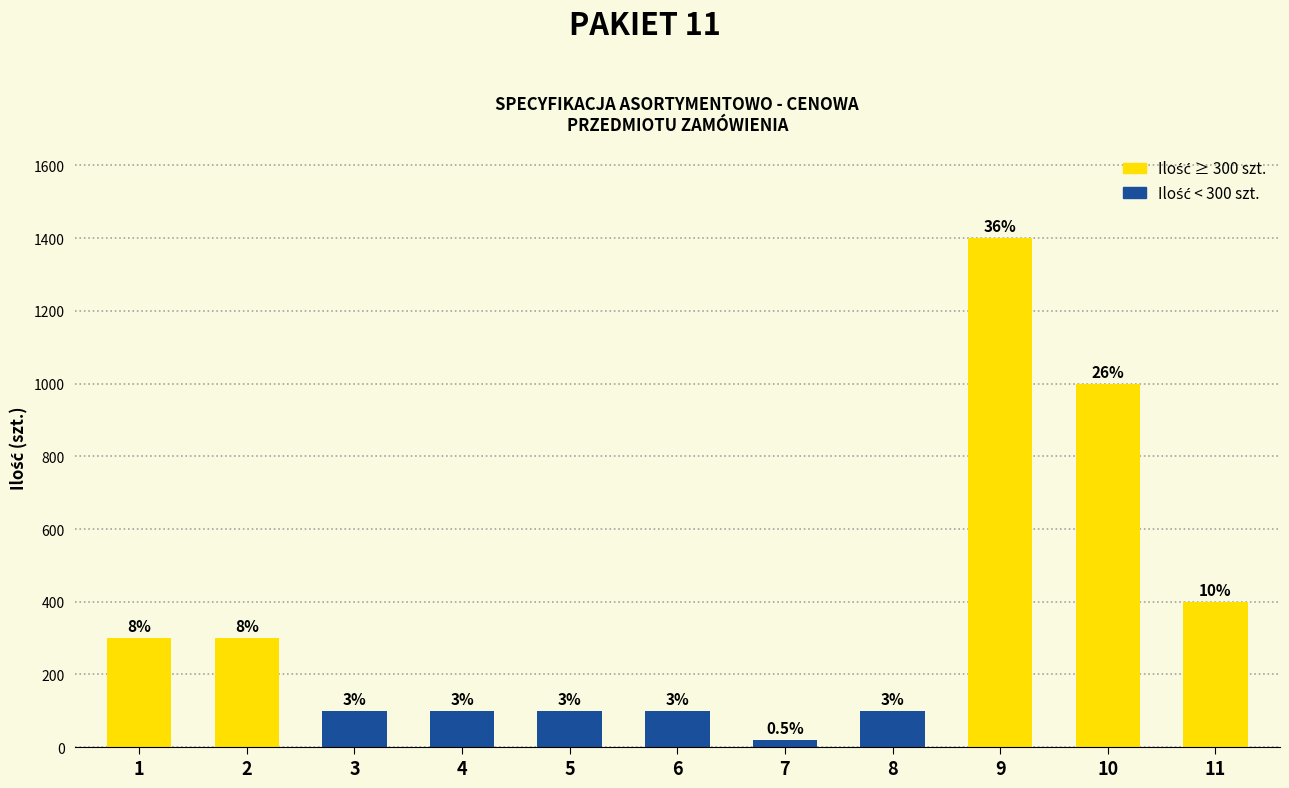

Are the bars horizontal?

No